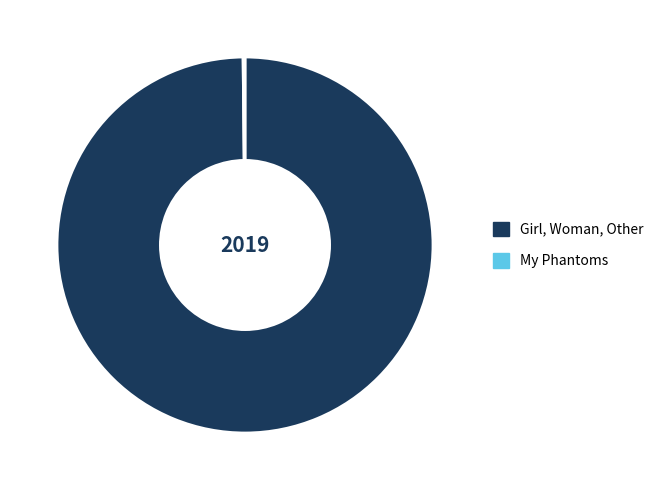

The Girl, Woman, Other slice represents 88% of the pie. True or false?

False